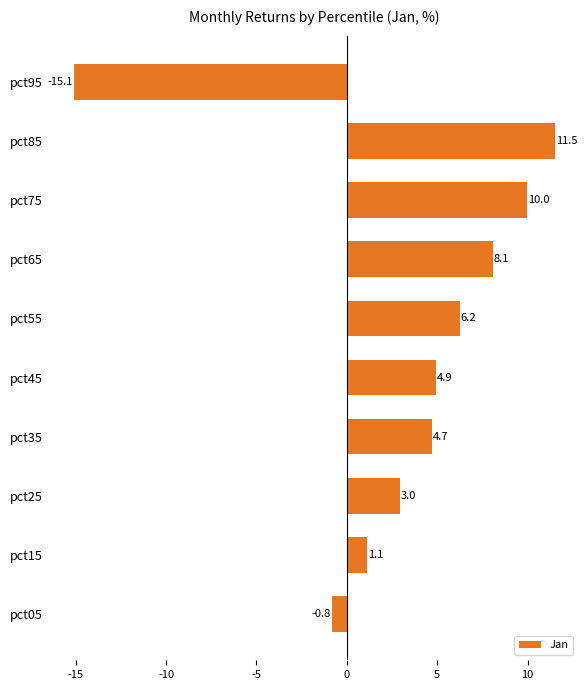

True or false: the data shows 8.1 at pct65.

True